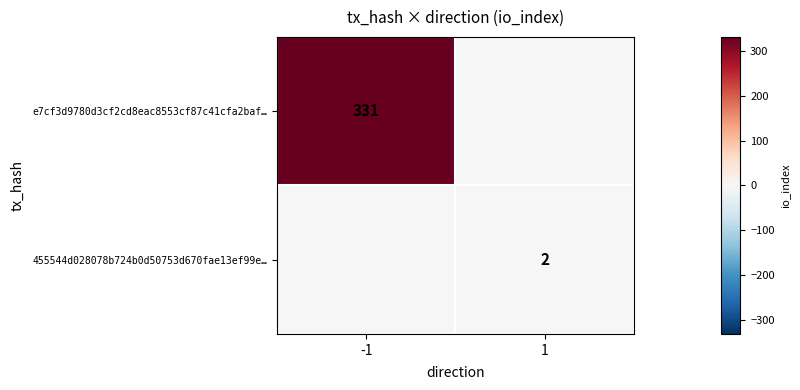

True or false: e7cf3d9780d3cf2cd8eac8553cf87c41cfa2baf… has a value of 331 at -1.

True